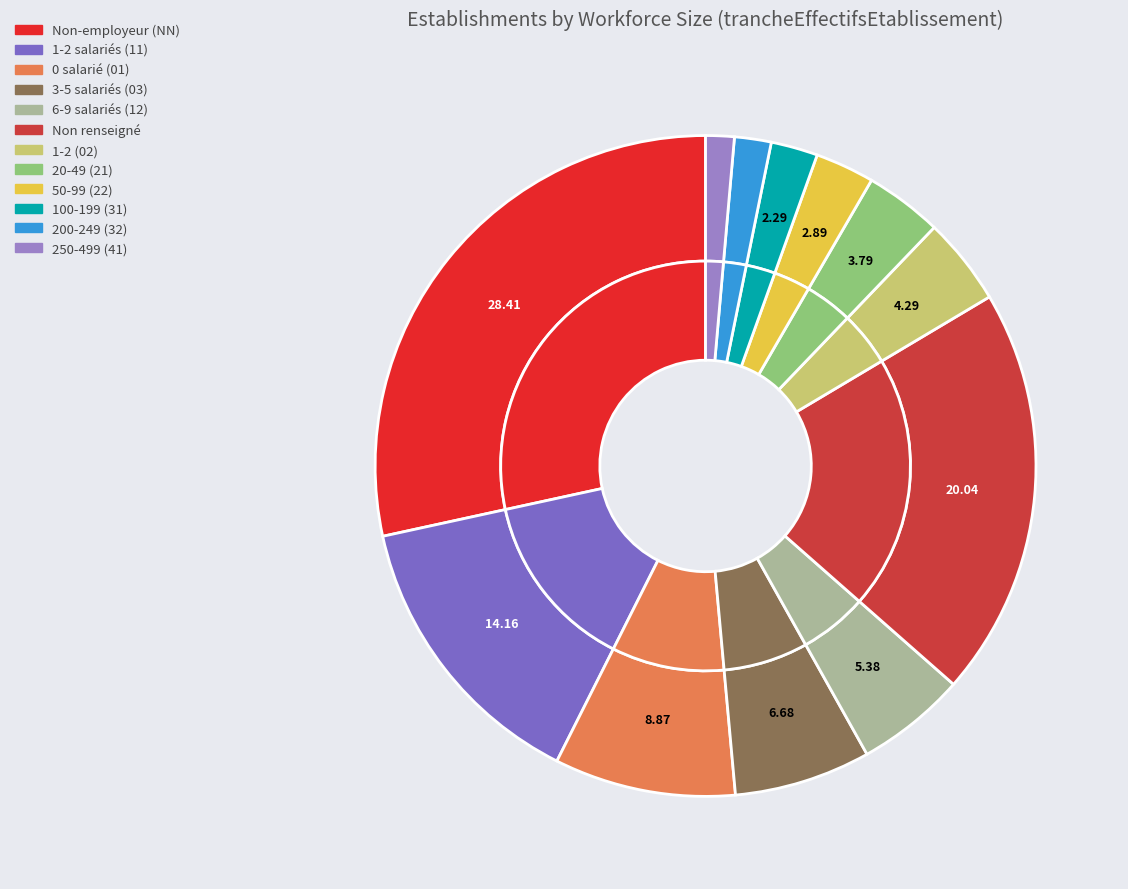

Which slice is the largest?

NN